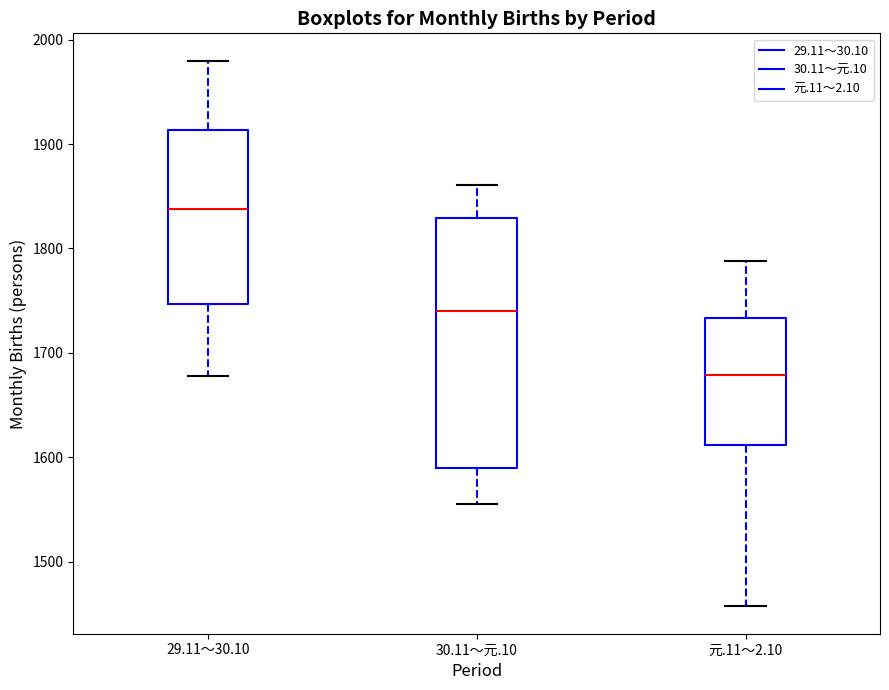

Which box is the tallest, from its lower edge to its upper edge?

30.11～元.10